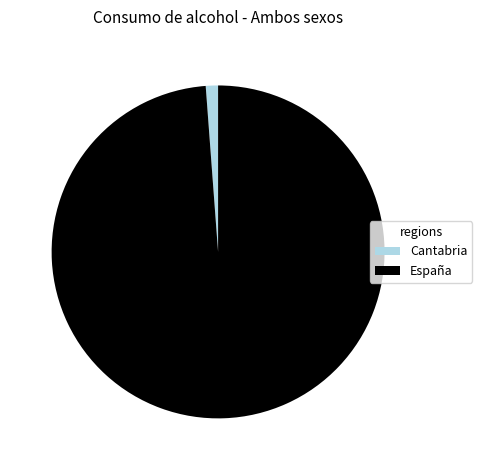

Which category has the smallest portion of the pie?

Cantabria